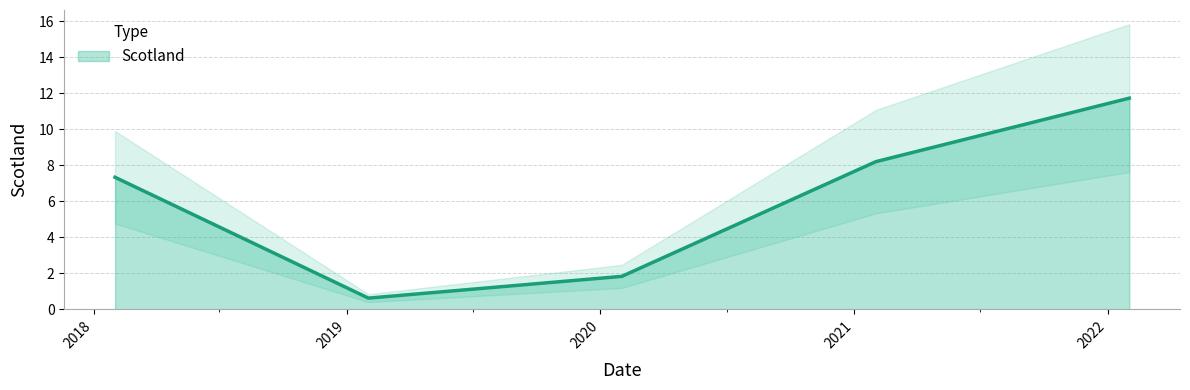

The value at 01/02/2019 is 0.6. True or false?

True